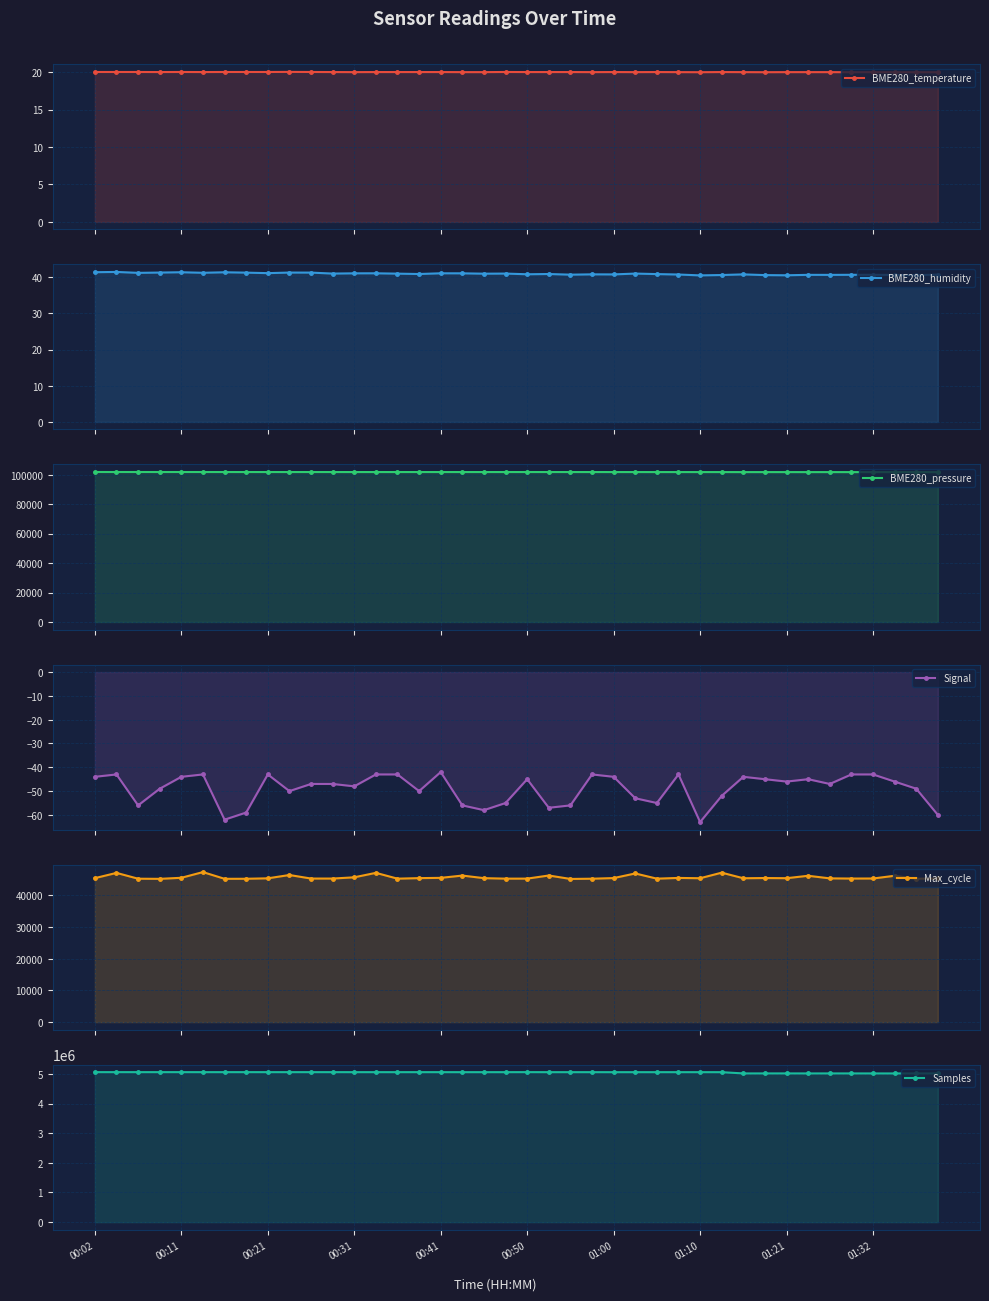

What is the minimum value for Samples?

5016142.0